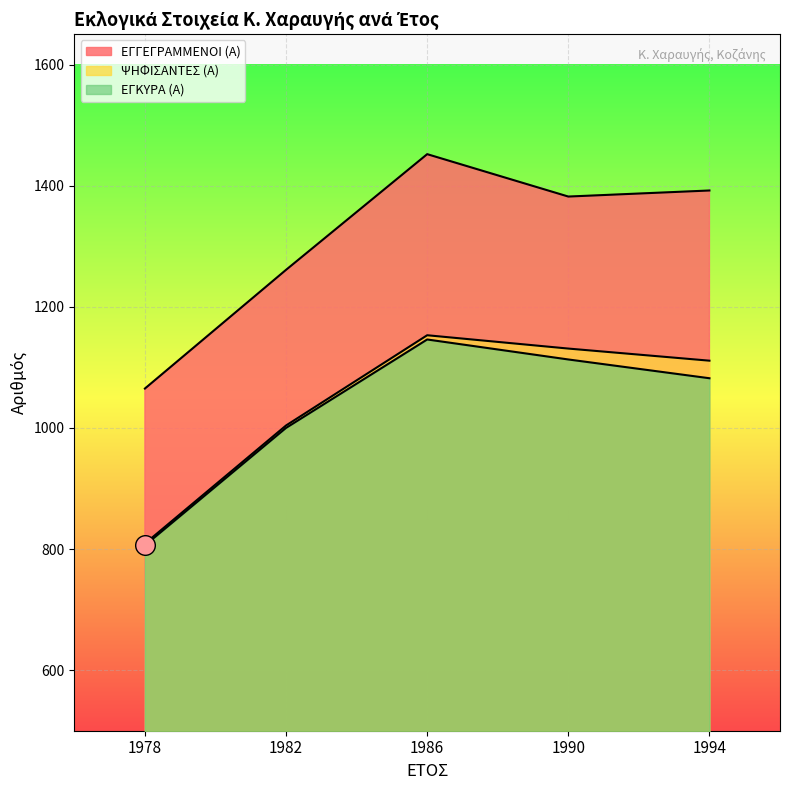

Is the value of ΨΗΦΙΣΑΝΤΕΣ (Α) at 1986 greater than the value of ΕΓΚΥΡΑ (Α) at 1982?

Yes